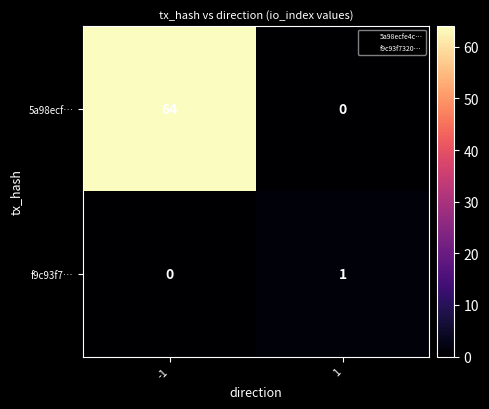

Rank the series by their maximum value, from lowest to highest.

f9c93f7…, 5a98ecf…